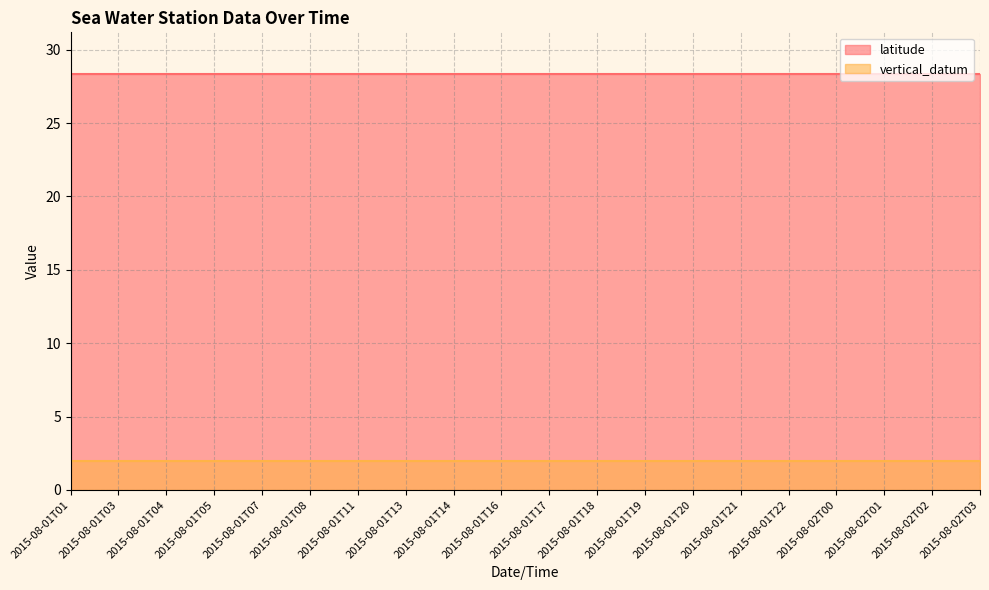

Read the latitude value at 2015-08-01T16.

28.4